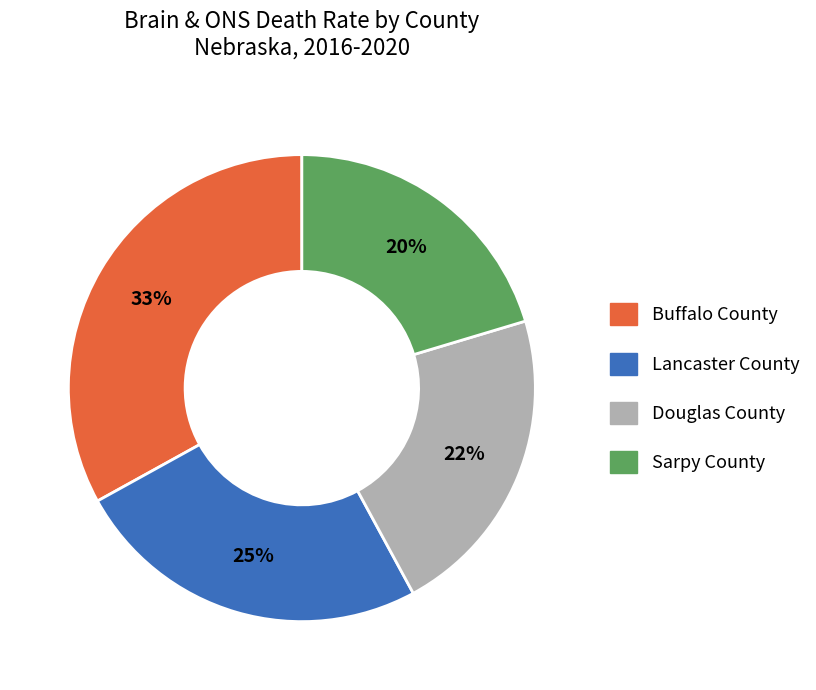

Between Lancaster County and Buffalo County, which is larger?

Buffalo County